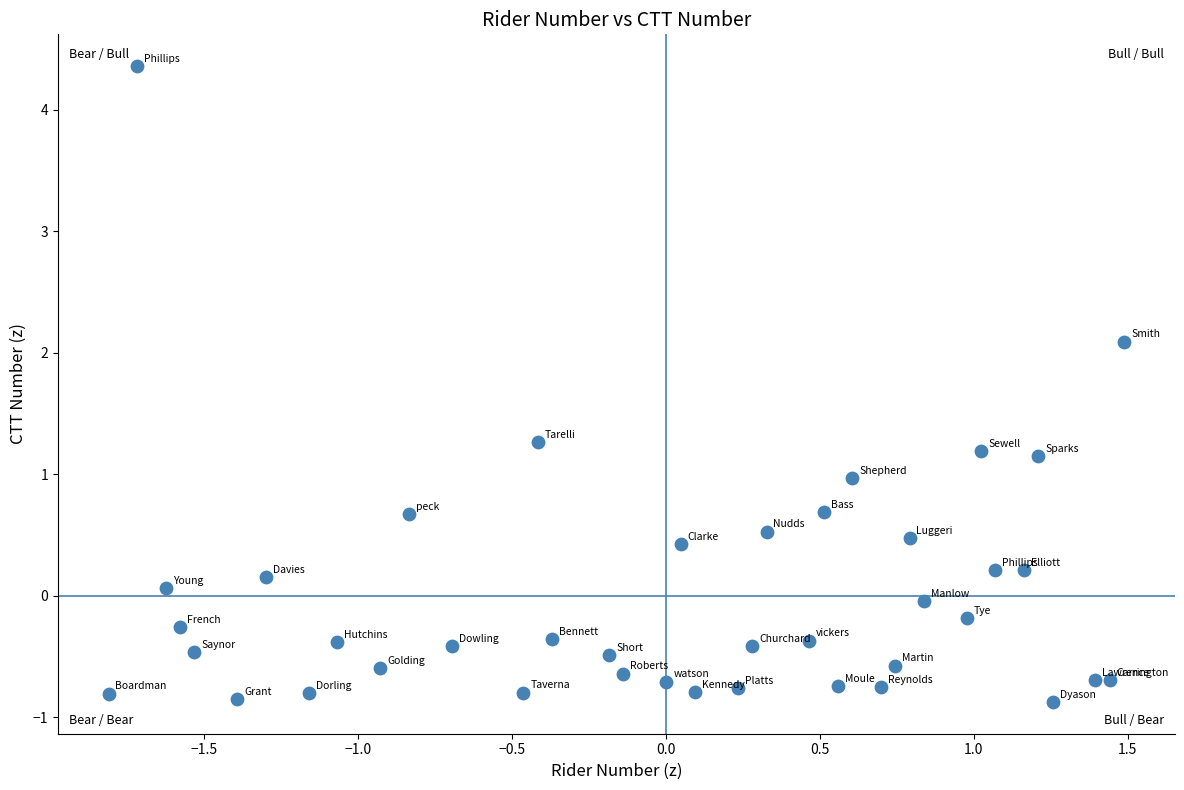

What is the range of X values (max minus min)?

3.3